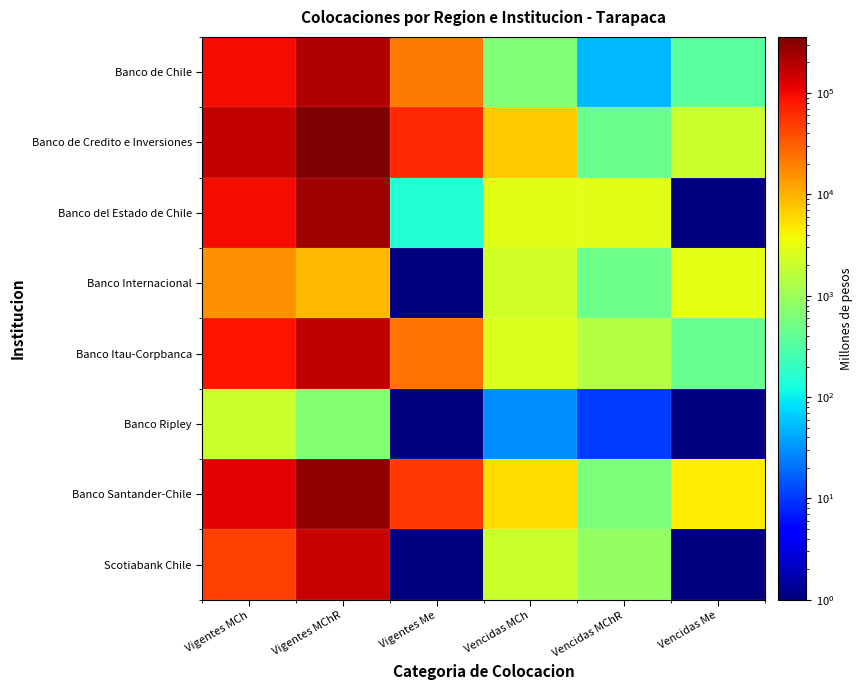

Reading left to right, what are all the values shown in this chart?

Banco de Chile: Vigentes MCh=93558.4	Vigentes MChR=204662.5	Vigentes Me=21172.7	Vencidas MCh=648.8	Vencidas MChR=49.9	Vencidas Me=351.5
Banco de Credito e Inversiones: Vigentes MCh=162362.7	Vigentes MChR=356625.8	Vigentes Me=64531.3	Vencidas MCh=7233.2	Vencidas MChR=465.0	Vencidas Me=2049.6
Banco del Estado de Chile: Vigentes MCh=95772.8	Vigentes MChR=246132.4	Vigentes Me=152.1	Vencidas MCh=2858.5	Vencidas MChR=2849.9	Vencidas Me=0.1
Banco Internacional: Vigentes MCh=15863.4	Vigentes MChR=9181.4	Vigentes Me=0.1	Vencidas MCh=2265.7	Vencidas MChR=483.6	Vencidas Me=2986.5
Banco Itau-Corpbanca: Vigentes MCh=86412.1	Vigentes MChR=171969.9	Vigentes Me=23851.8	Vencidas MCh=2570.3	Vencidas MChR=1445.9	Vencidas Me=438.8
Banco Ripley: Vigentes MCh=1995.4	Vigentes MChR=672.9	Vigentes Me=0.1	Vencidas MCh=29.5	Vencidas MChR=10.5	Vencidas Me=0.1
Banco Santander-Chile: Vigentes MCh=113314.0	Vigentes MChR=291937.8	Vigentes Me=51365.1	Vencidas MCh=5457.8	Vencidas MChR=616.3	Vencidas Me=4609.9
Scotiabank Chile: Vigentes MCh=47782.8	Vigentes MChR=155173.0	Vigentes Me=0.4	Vencidas MCh=1996.0	Vencidas MChR=878.2	Vencidas Me=0.1